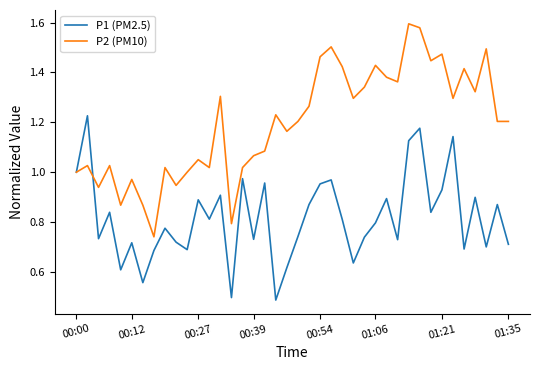

Rank the series by their maximum value, from highest to lowest.

P2 (PM10), P1 (PM2.5)